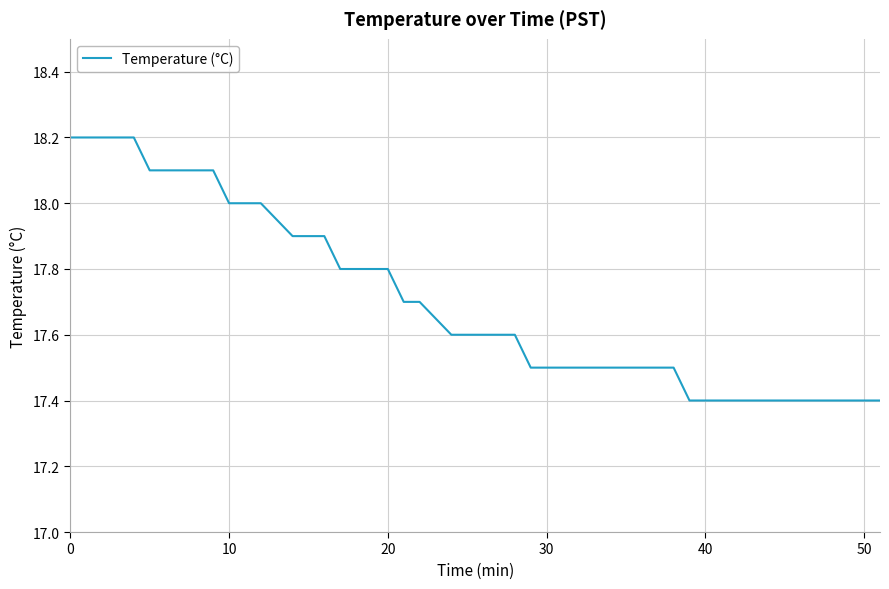

Reading right to left, transcribe all the data shown in this chart.

17.4	17.4	17.4	17.4	17.4	17.4	17.4	17.4	17.4	17.4	17.4	17.5	17.5	17.5	17.5	17.5	17.5	17.5	17.6	17.6	17.6	17.6	17.7	17.7	17.8	17.8	17.8	17.9	17.9	17.9	18.0	18.0	18.0	18.1	18.1	18.1	18.1	18.2	18.2	18.2